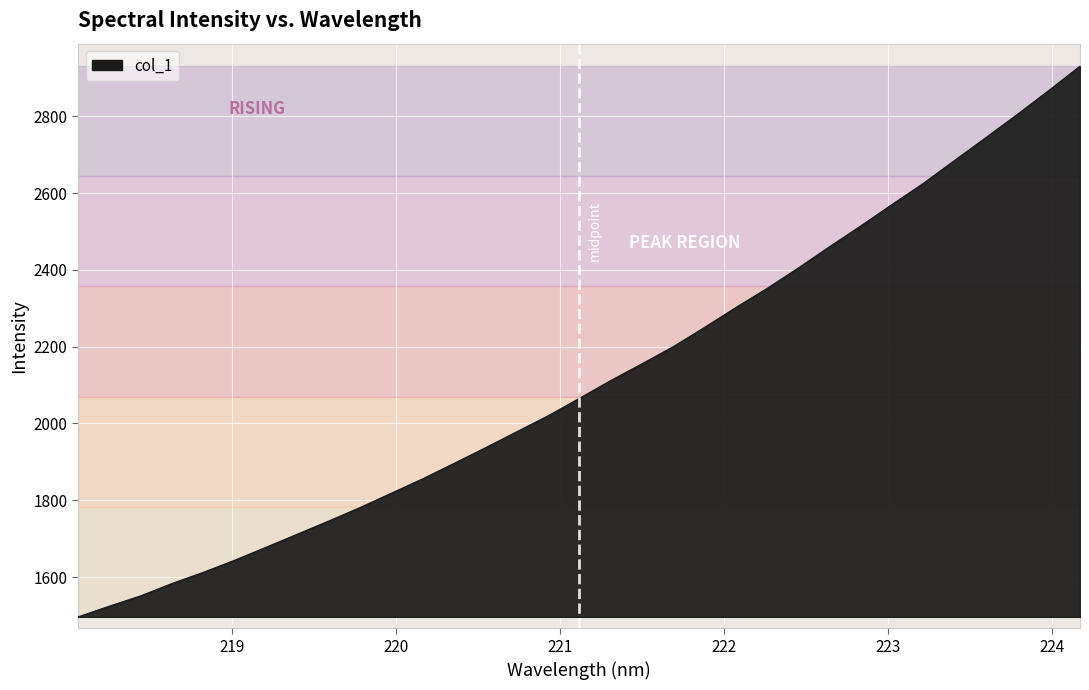

How many values are below 2065?

16